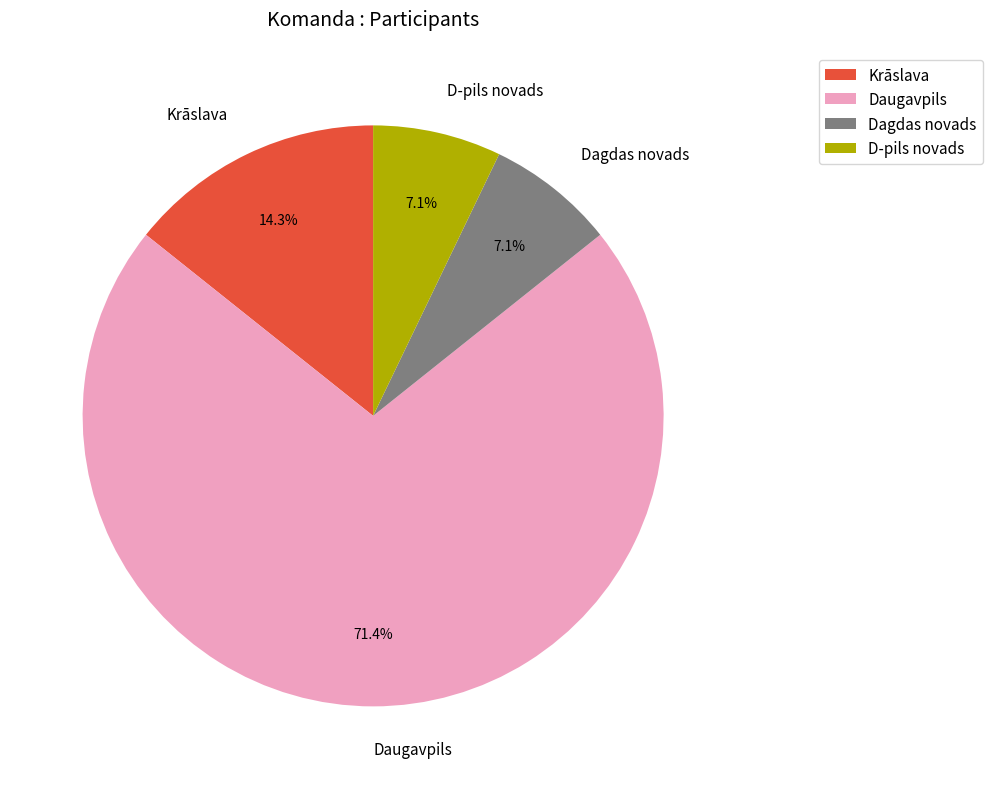

What is the ratio of the value at Daugavpils to the value at Krāslava?

5.0